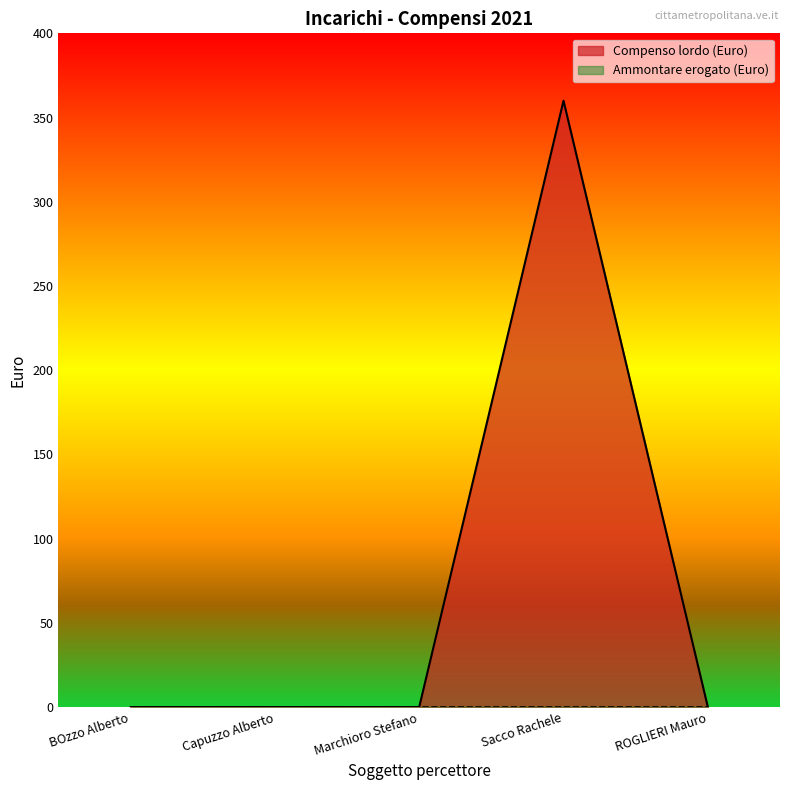

At which category does the data reach its first local peak?

Sacco Rachele